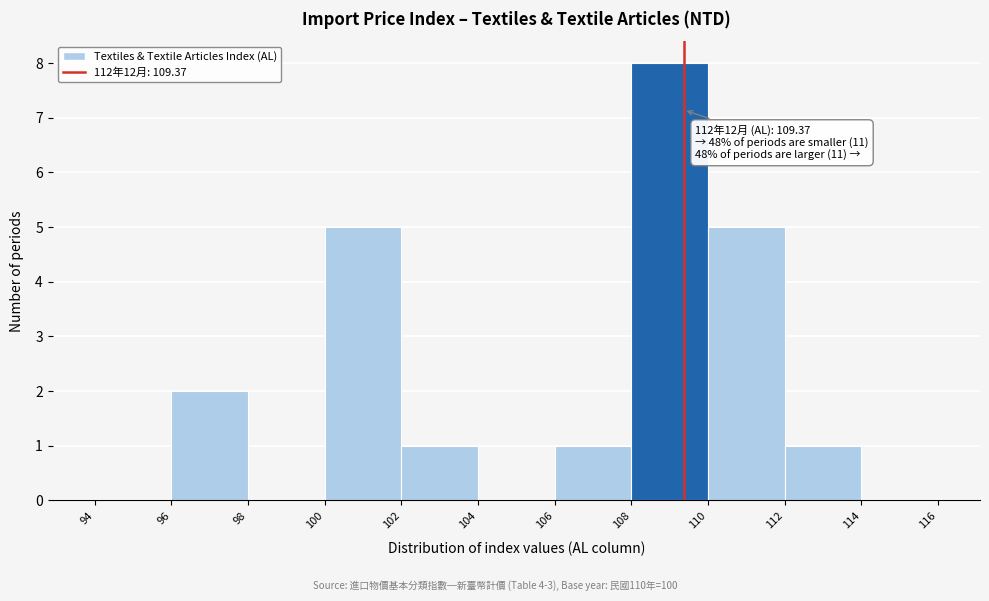

Which range on the x-axis has the tallest bar?

108 to 110